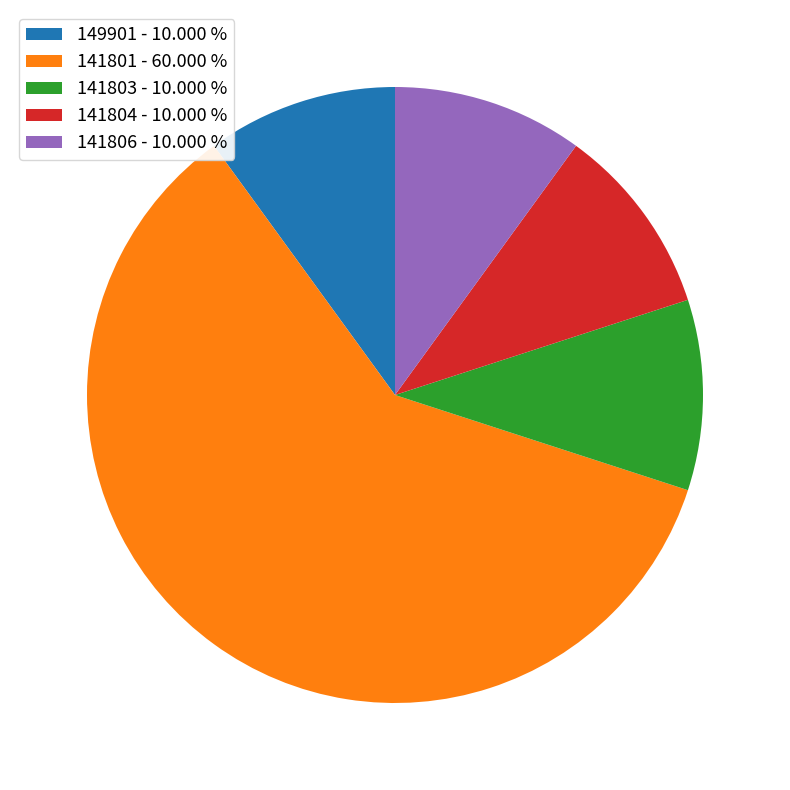

Is there any slice that represents more than half of the pie?

Yes